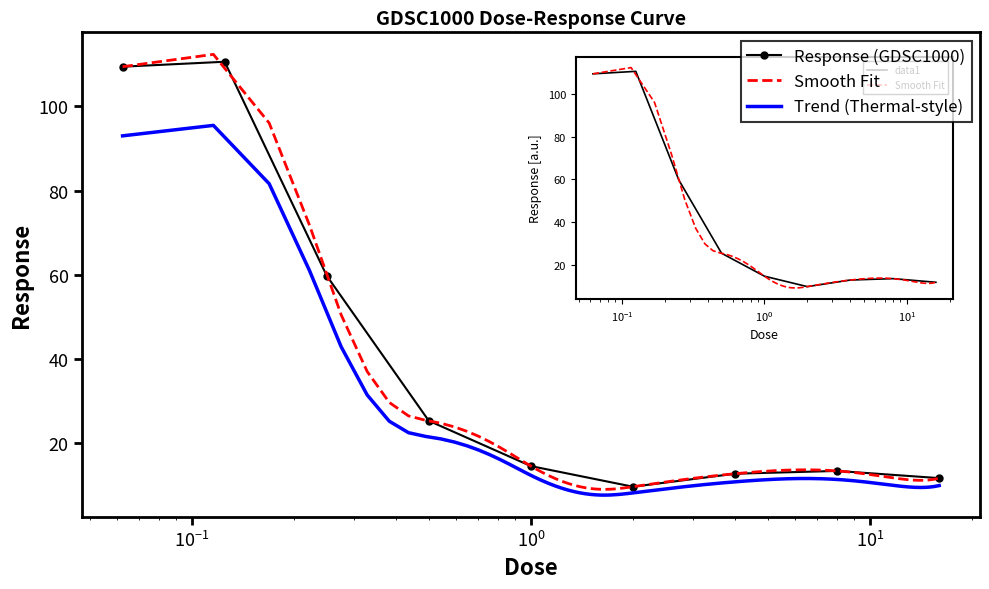

Rank the categories by value from highest to lowest.

0.125, 0.0625, 0.25, 0.5, 1.0, 8.0, 4.0, 16.0, 2.0